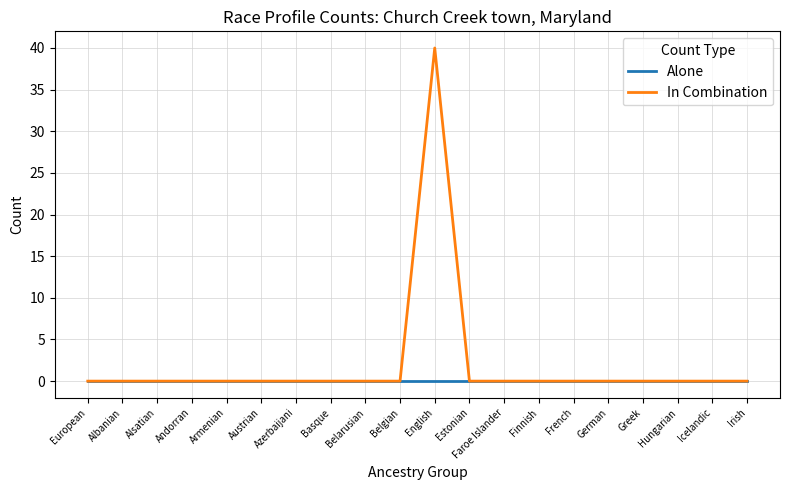

List the series in order of their overall mean, lowest first.

Alone, In Combination